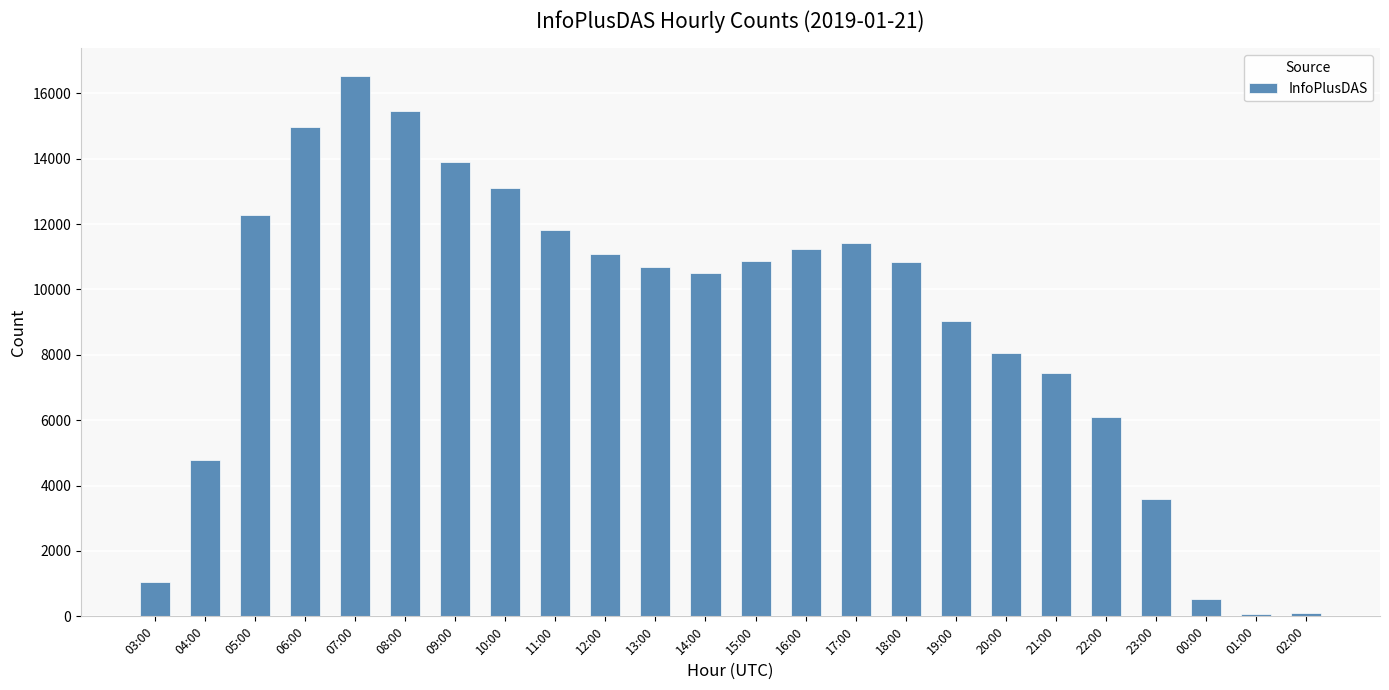

What is the average value?

8977